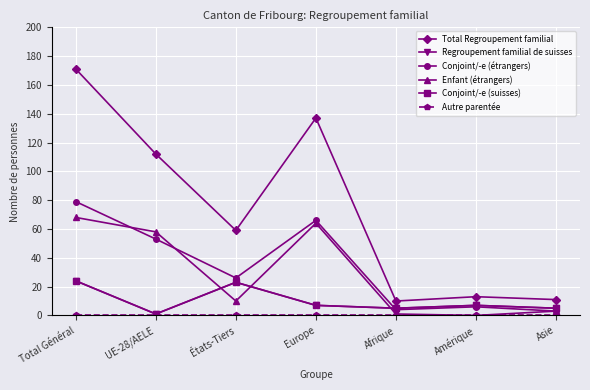

At which label does Conjoint/-e (étrangers) reach its minimum?

Asie